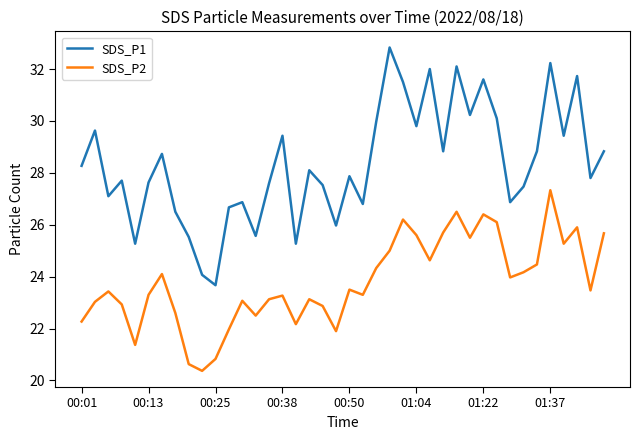

True or false: SDS_P2 and SDS_P1 cross at least once.

False